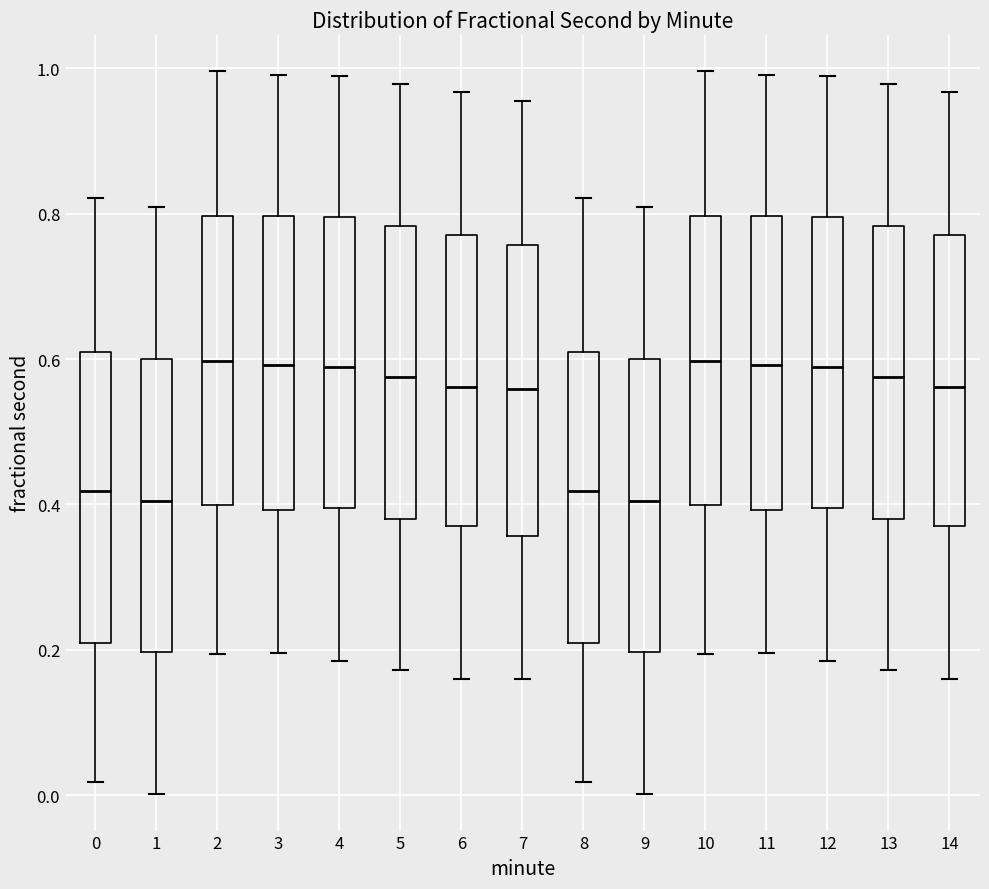

Reading left to right, read every box against the y-axis: the position of its median line, the range the box covers, and the ends of its whiskers. The values are not printed on the chart, so give them approximately, as read against the axis.

0: median 0.42, box 0.20 to 0.62, whiskers 0.02 to 0.82
1: median 0.40, box 0.20 to 0.60, whiskers 0.00 to 0.80
2: median 0.60, box 0.40 to 0.80, whiskers 0.20 to 1.00
3: median 0.60, box 0.40 to 0.80, whiskers 0.20 to 1.00
4: median 0.58, box 0.40 to 0.80, whiskers 0.18 to 0.98
5: median 0.58, box 0.38 to 0.78, whiskers 0.18 to 0.98
6: median 0.56, box 0.36 to 0.78, whiskers 0.16 to 0.96
7: median 0.56, box 0.36 to 0.76, whiskers 0.16 to 0.96
8: median 0.42, box 0.20 to 0.62, whiskers 0.02 to 0.82
9: median 0.40, box 0.20 to 0.60, whiskers 0.00 to 0.80
10: median 0.60, box 0.40 to 0.80, whiskers 0.20 to 1.00
11: median 0.60, box 0.40 to 0.80, whiskers 0.20 to 1.00
12: median 0.58, box 0.40 to 0.80, whiskers 0.18 to 0.98
13: median 0.58, box 0.38 to 0.78, whiskers 0.18 to 0.98
14: median 0.56, box 0.36 to 0.78, whiskers 0.16 to 0.96